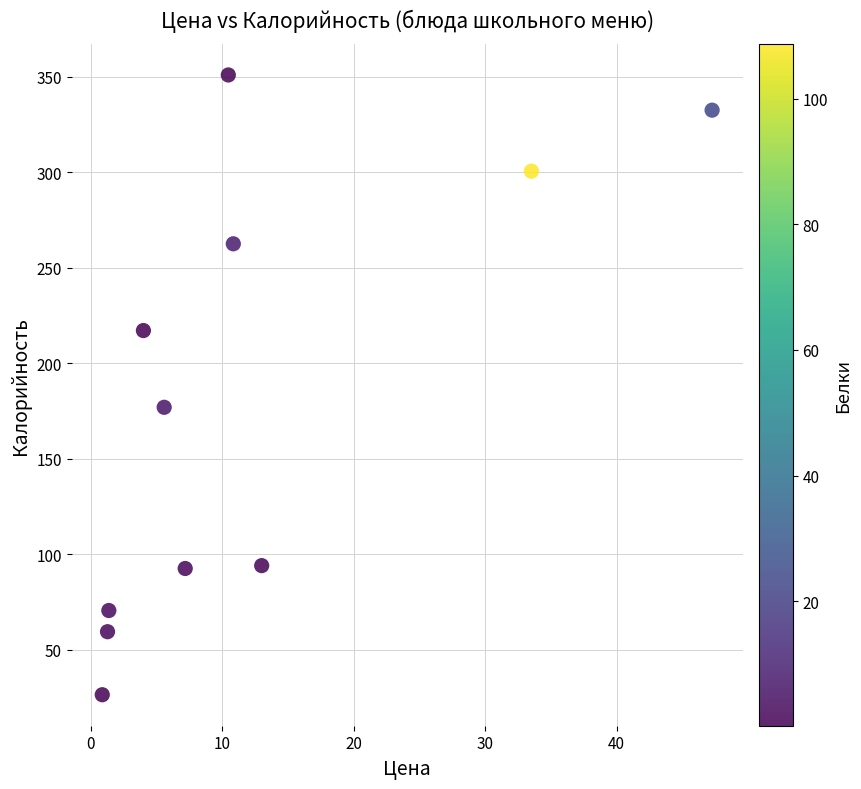

What is the average Y value?

180.3